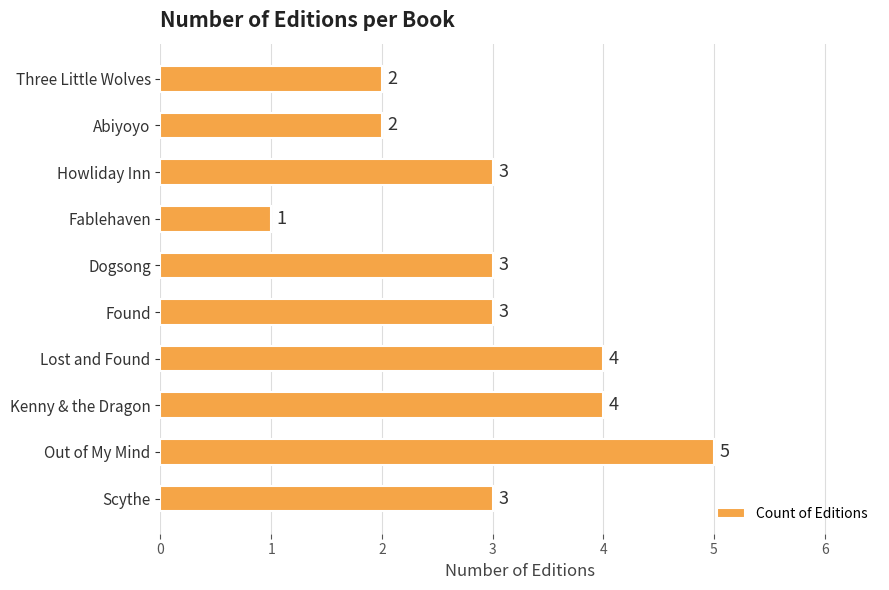

Are the bars grouped side by side (vs. stacked)?

No